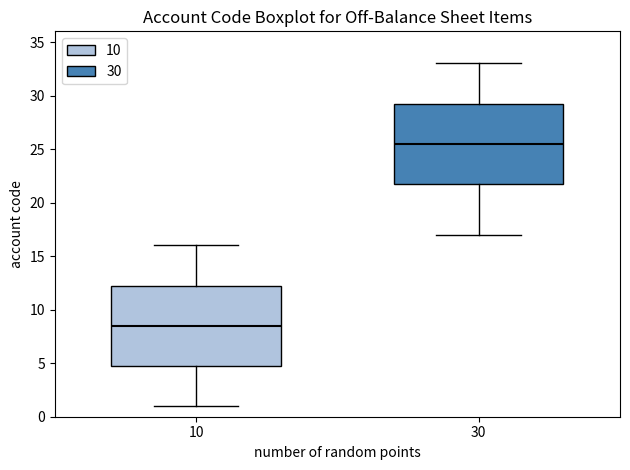

Where does the lower whisker of the box at x = 10 end on the y-axis? The values are not printed on the chart, so give them approximately, as read against the axis.

1.0